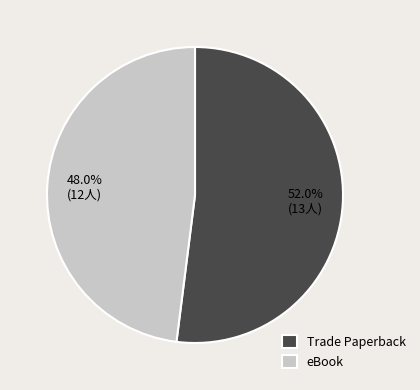

What portion of the pie excludes Trade Paperback?

48.0%